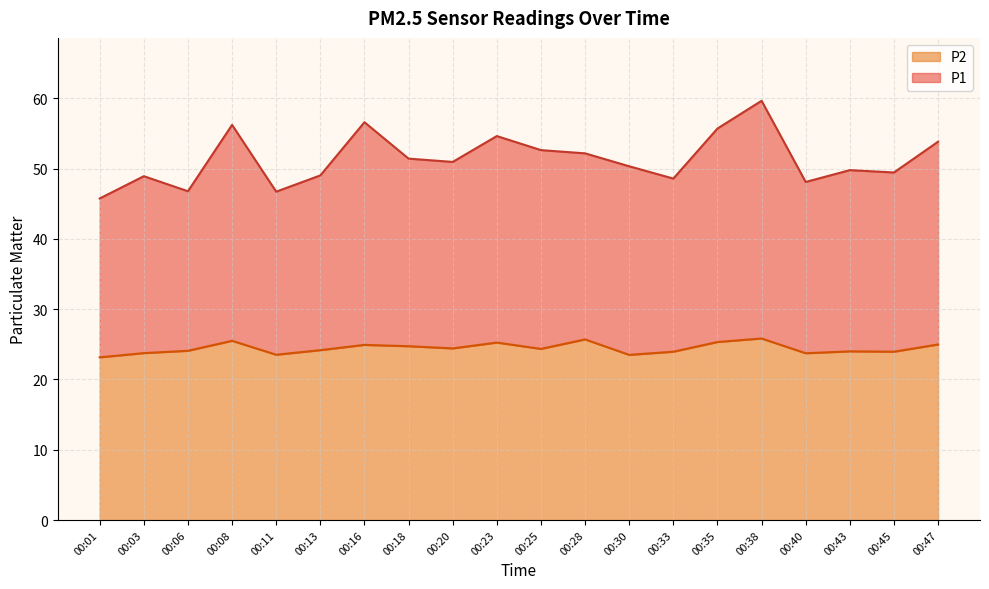

What is the sum of the P2 values at 00:35 and 00:20?

49.8